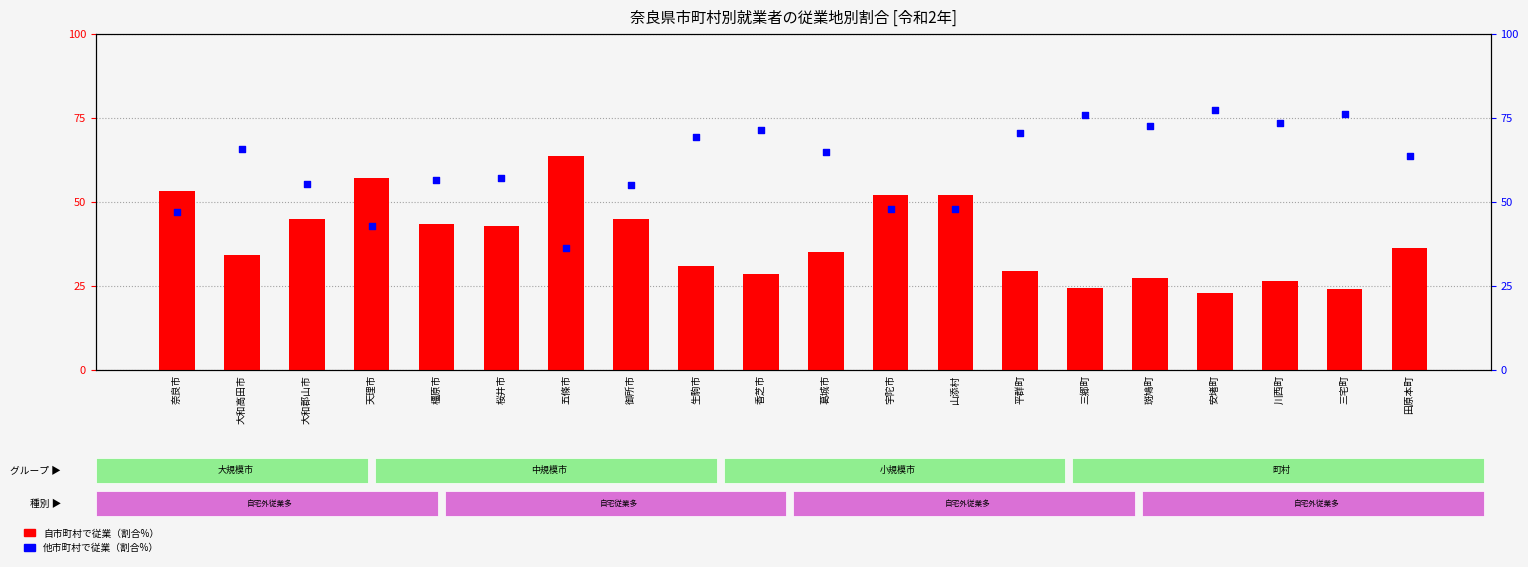

At how many categories does at least one series exceed 27?

20